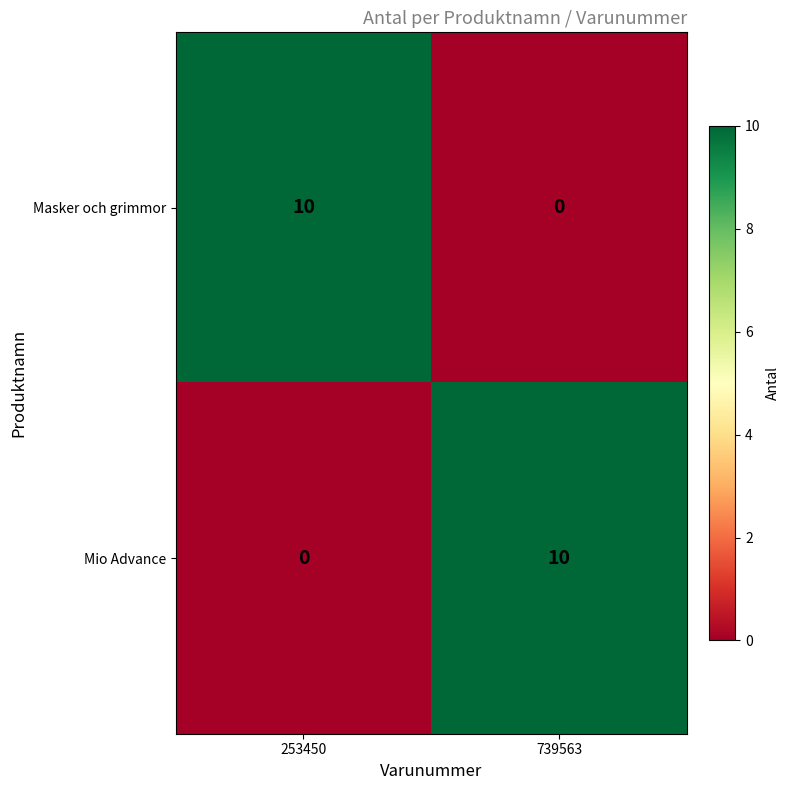

True or false: Masker och grimmor has a value of 10 at 253450.

True